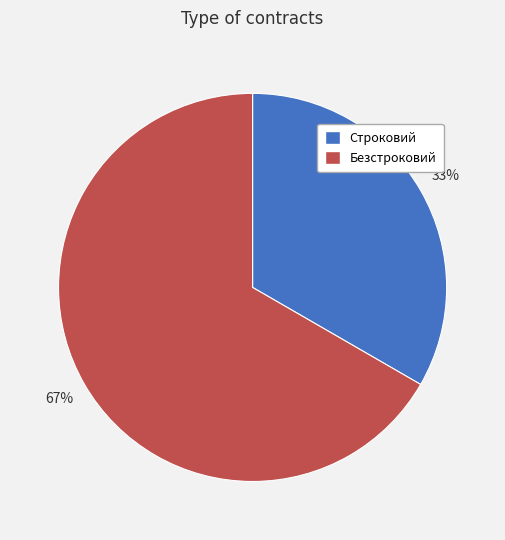

To the nearest percent, what is the average slice percentage?

50%